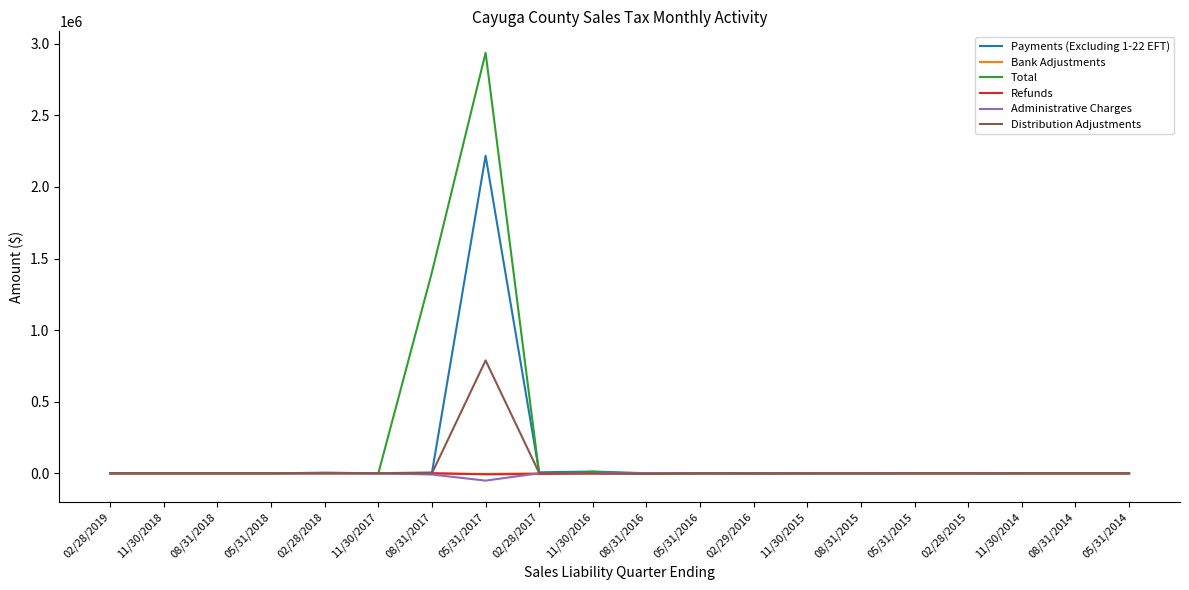

Which series has the widest spread of values?

Total